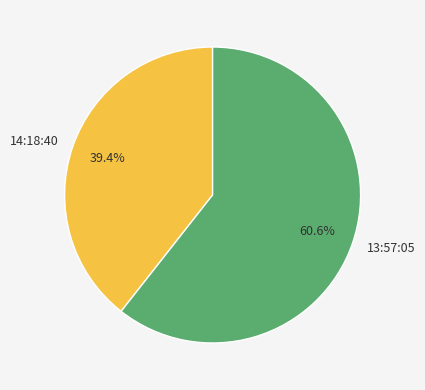

Between 13:57:05 and 14:18:40, which is larger?

13:57:05